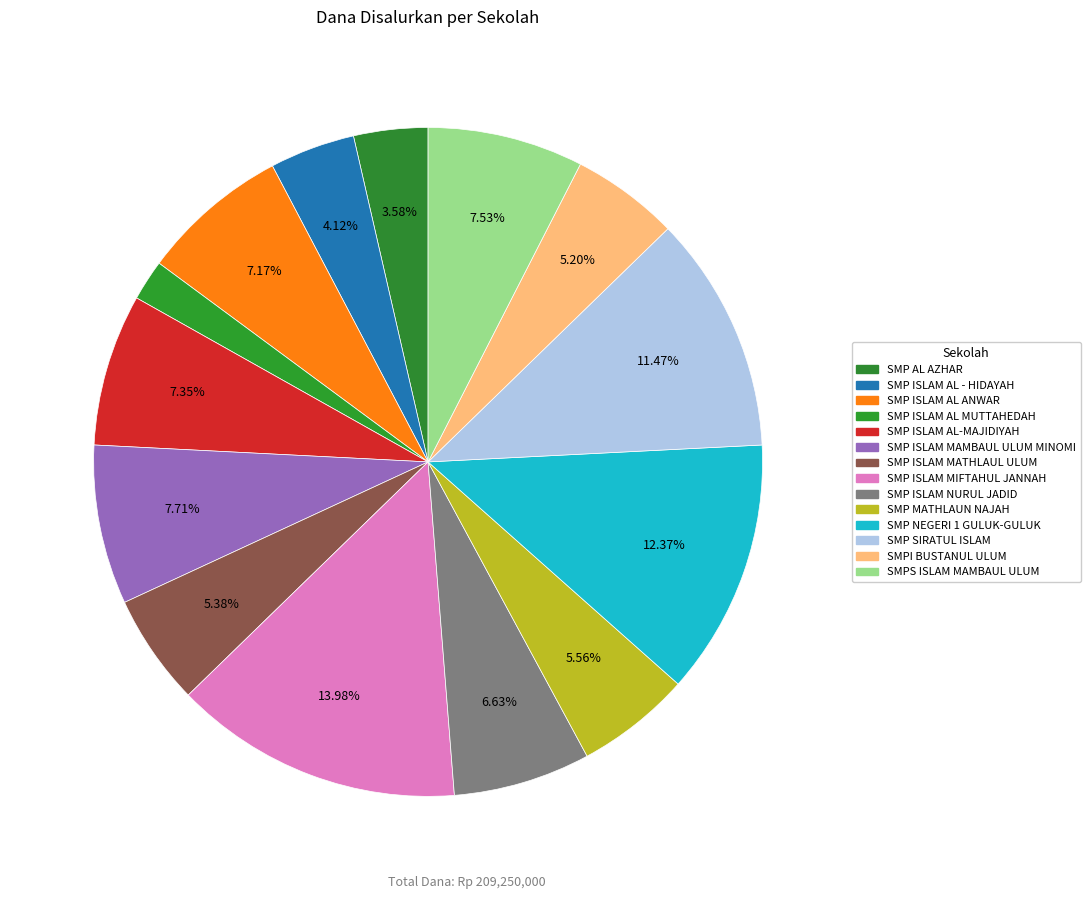

Which has a higher value, SMP ISLAM AL - HIDAYAH or SMP ISLAM NURUL JADID?

SMP ISLAM NURUL JADID